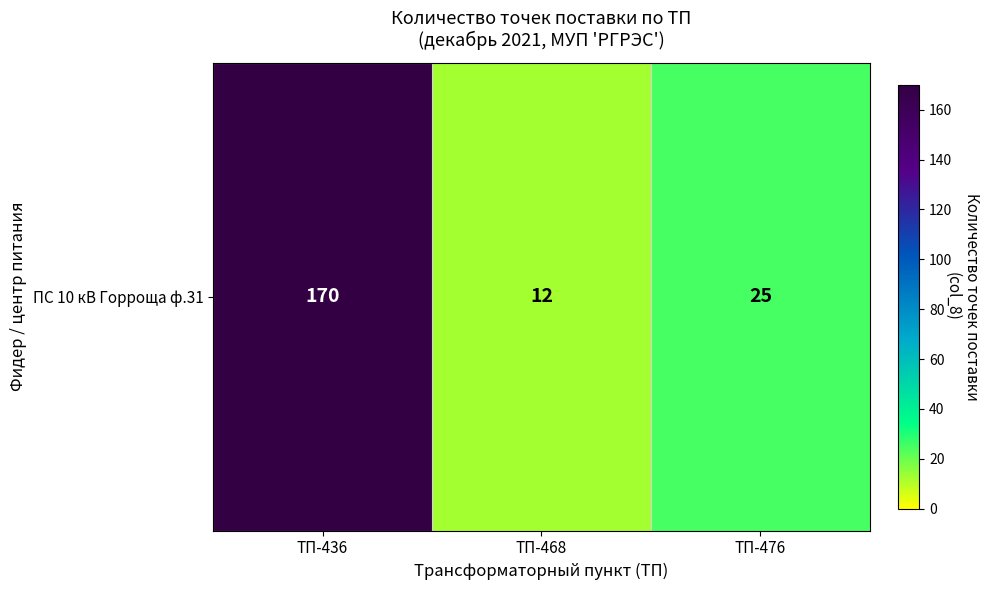

Where is the data nearest to the value 91?

ТП-476